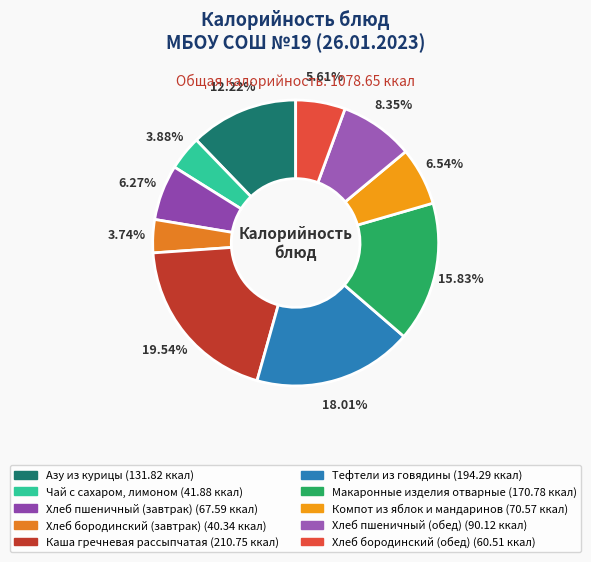

Which slice is the smallest?

Хлеб бородинский (завтрак)